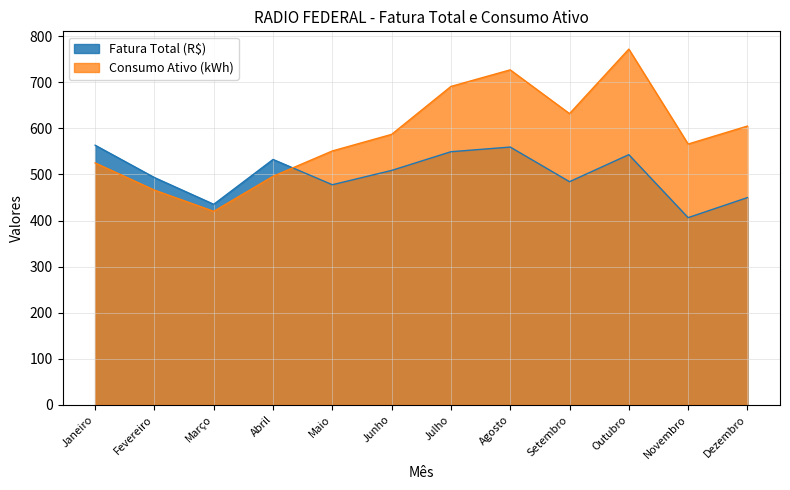

At which category does the chart reach its peak across all series?

Outubro